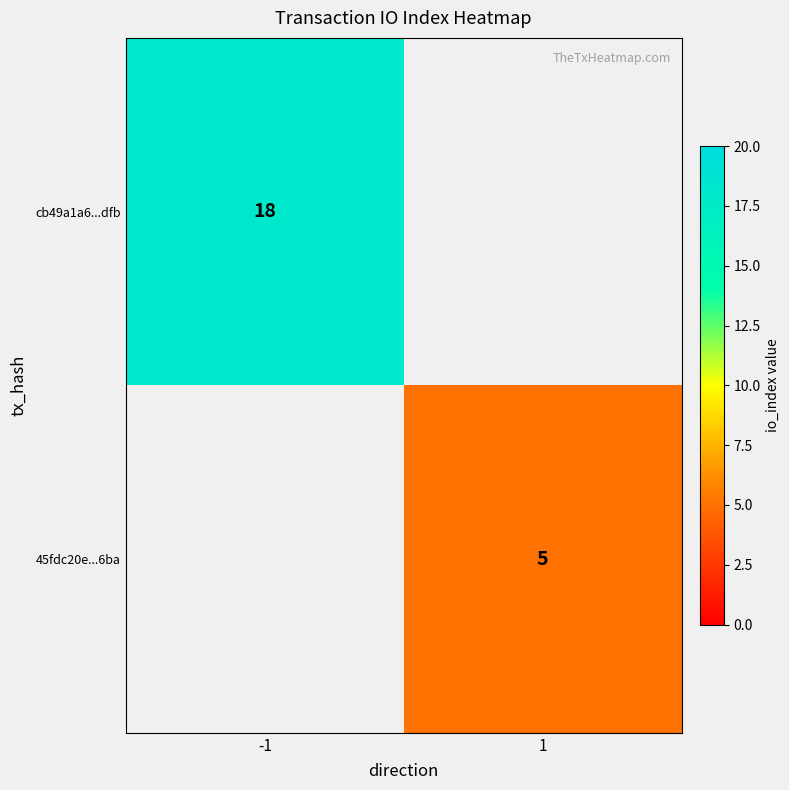

Is it true that 45fdc20e...6ba equals 5 at 1?

True